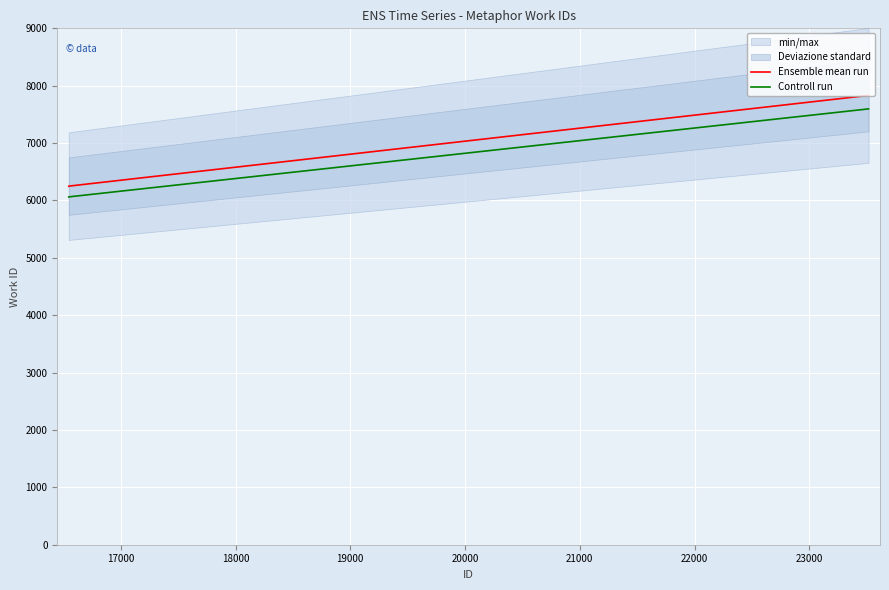

What is the minimum value for Ensemble mean run?

6248.0